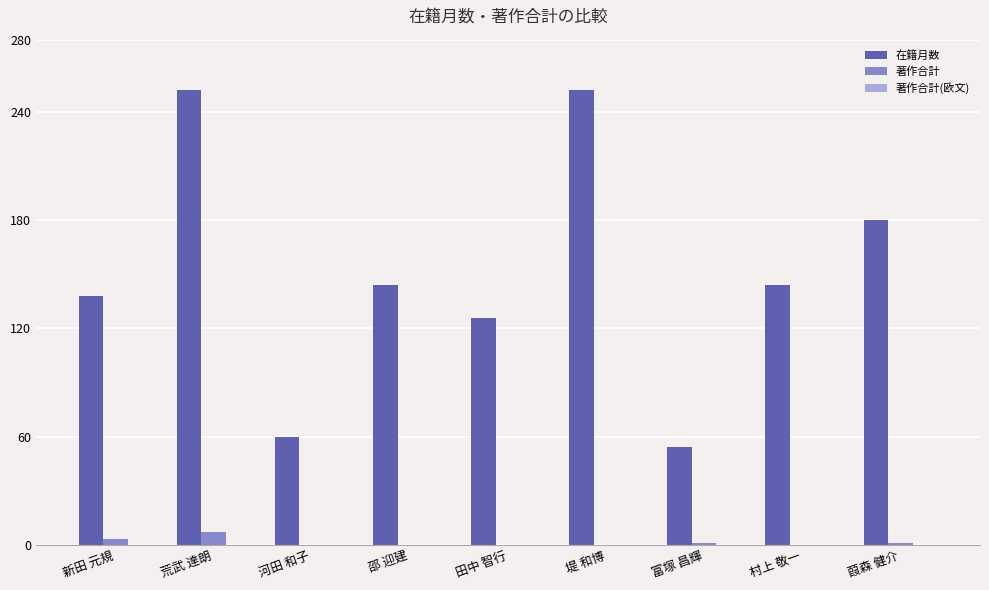

What is the highest value of the 著作合計 series?

7